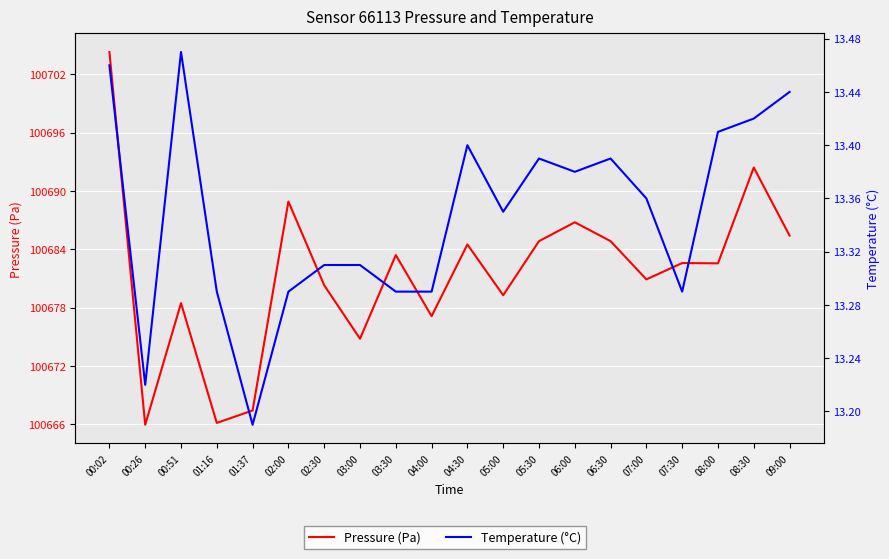

List the series in order of their peak value, lowest first.

Temperature (°C), Pressure (Pa)